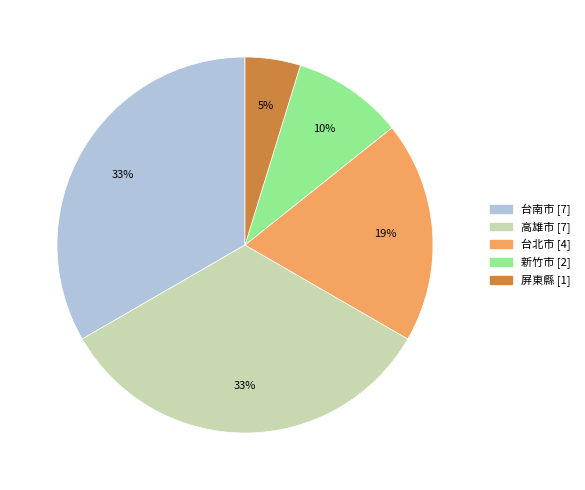

To the nearest percent, what is the average slice percentage?

20%